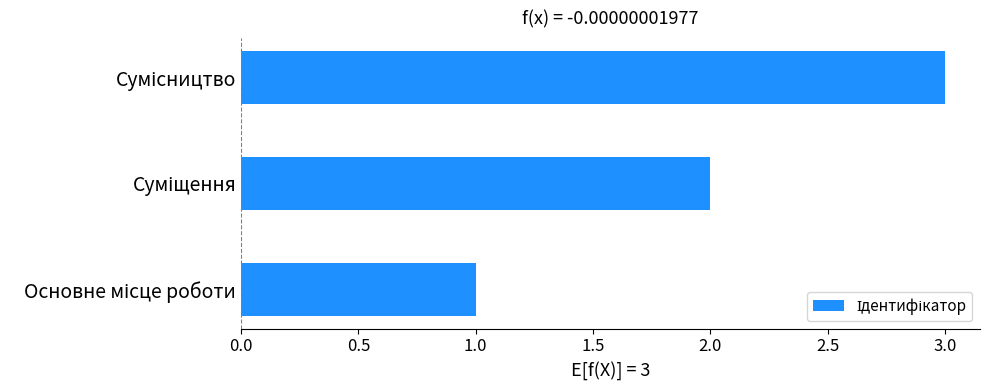

What is the sum of all values?

6